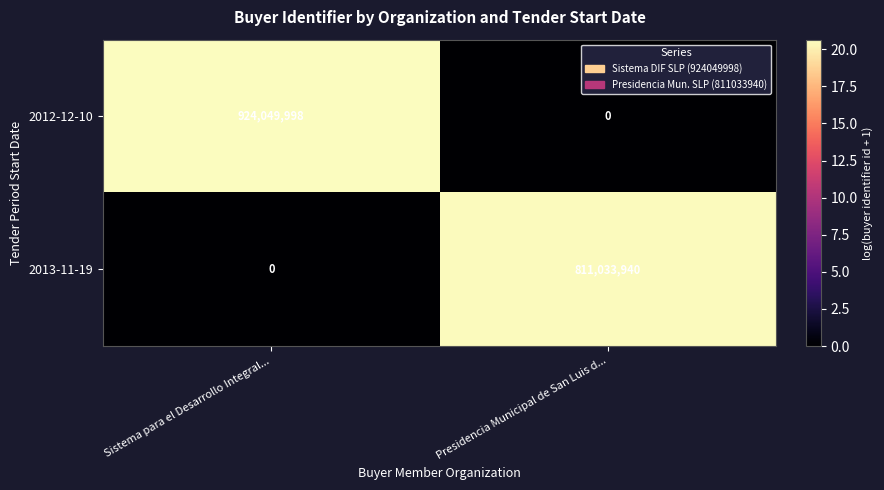

The 2013-11-19 series shows 0 at Sistema para el Desarrollo Integral.... True or false?

True